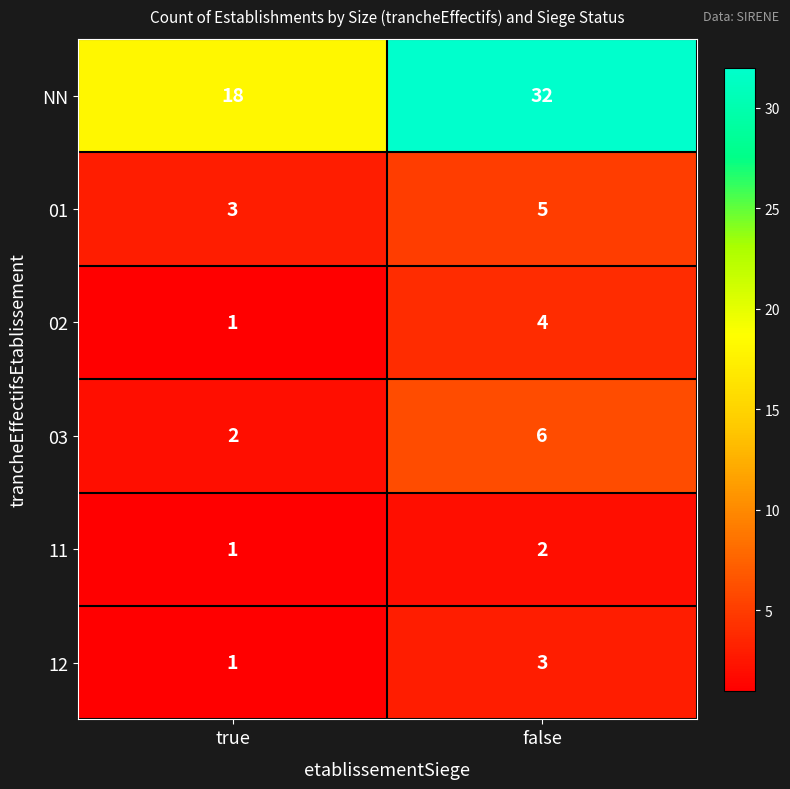

Which series has the largest total across all categories?

NN